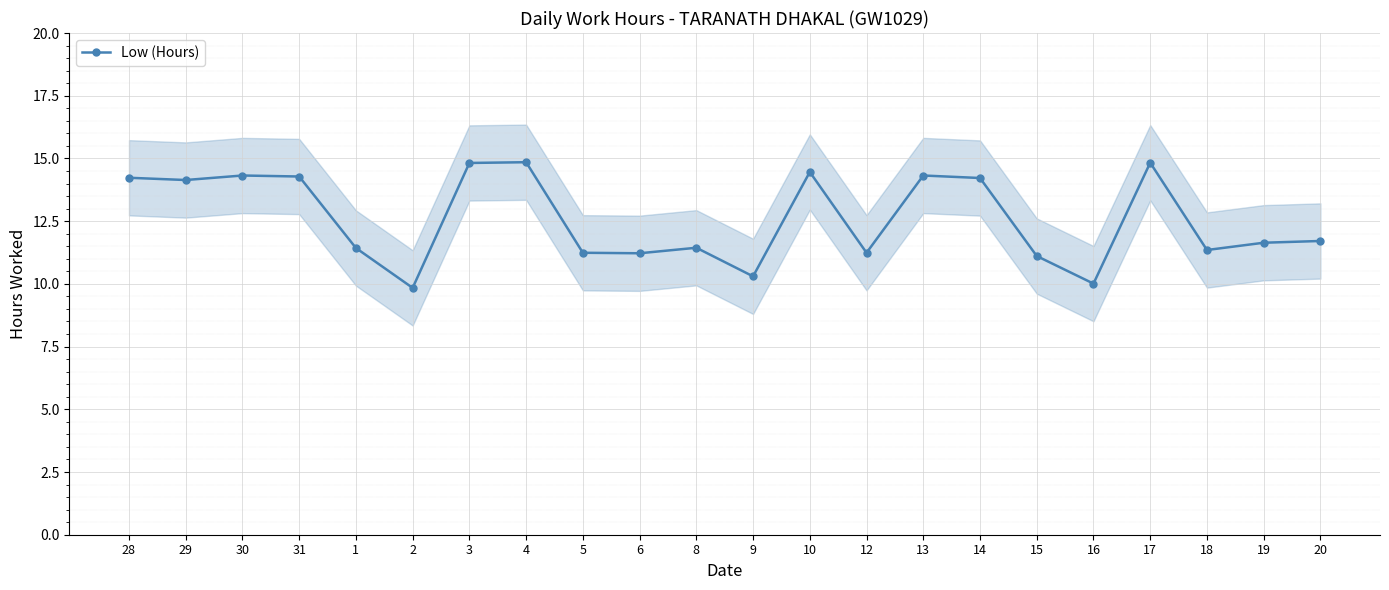

Read the value at 2.

9.8